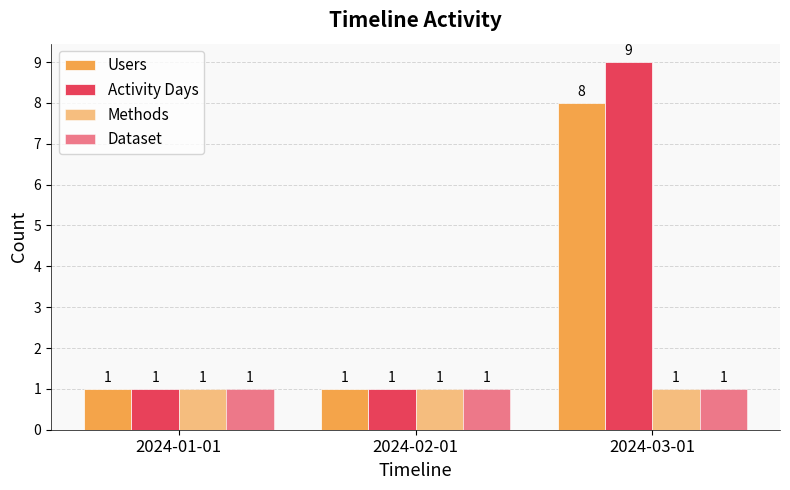

What is the smallest value displayed?

1